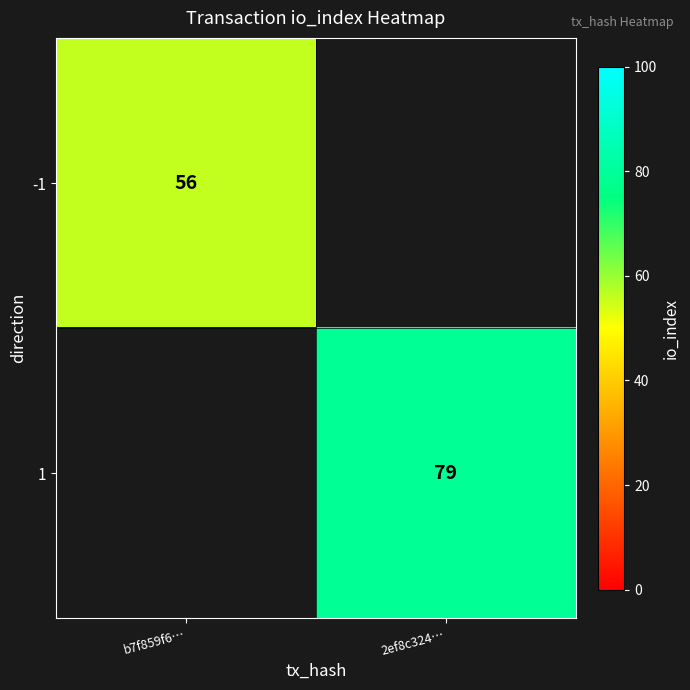

True or false: 1 has a value of 79 at 2ef8c324….

True